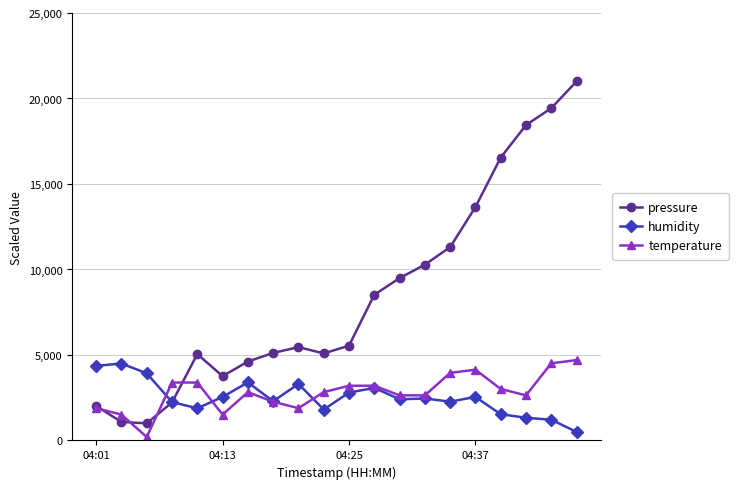

What is the difference between the second highest and minimum values in the pressure series?

18432.1